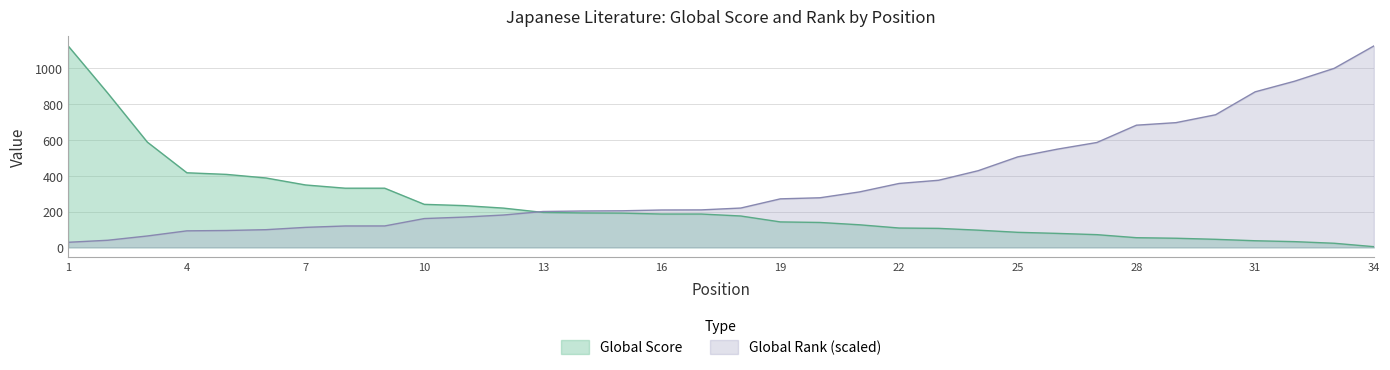

Which series has the largest total across all categories?

Global Rank (scaled)